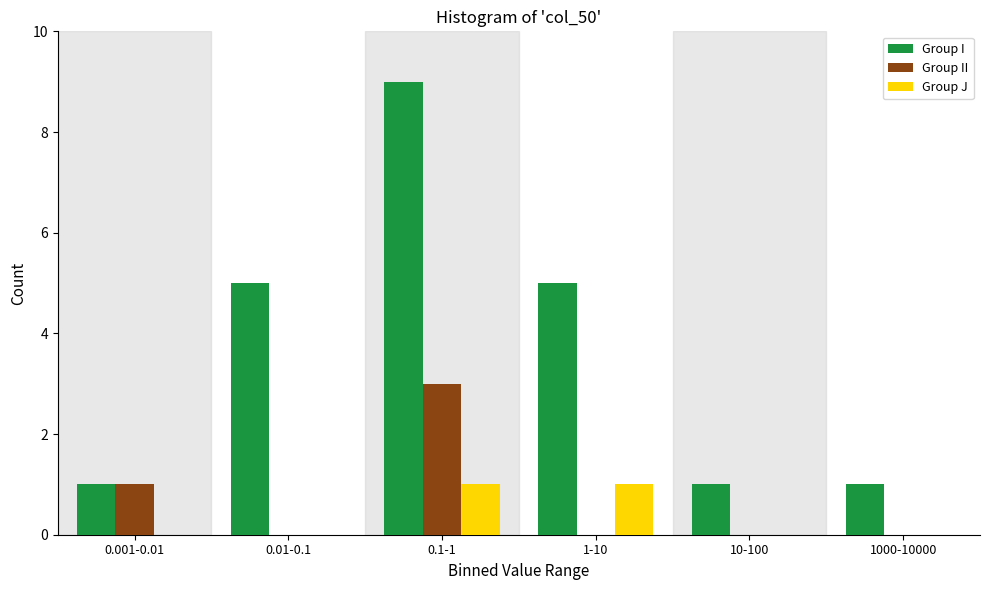

Reading right to left, transcribe all the data shown in this chart.

Group I: 1000-10000=1	10-100=1	1-10=5	0.1-1=9	0.01-0.1=5	0.001-0.01=1
Group II: 1000-10000=0	10-100=0	1-10=0	0.1-1=3	0.01-0.1=0	0.001-0.01=1
Group J: 1000-10000=0	10-100=0	1-10=1	0.1-1=1	0.01-0.1=0	0.001-0.01=0